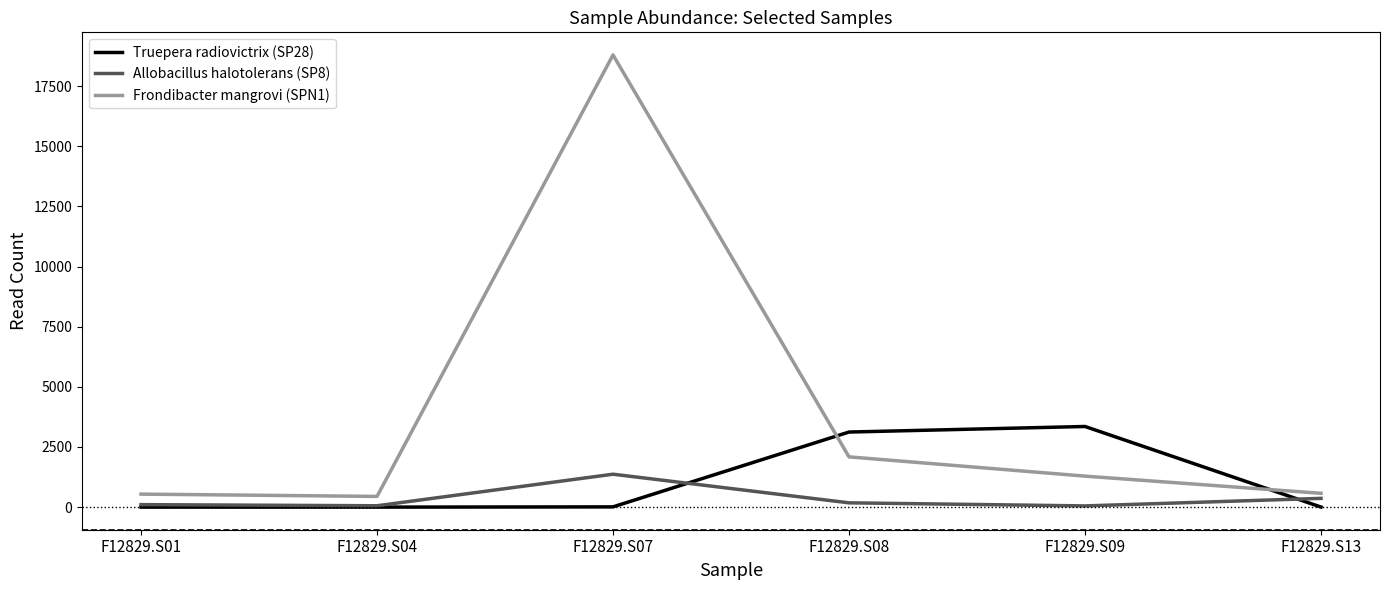

The value of Truepera radiovictrix (SP28) at F12829.S01 is -1043. True or false?

False